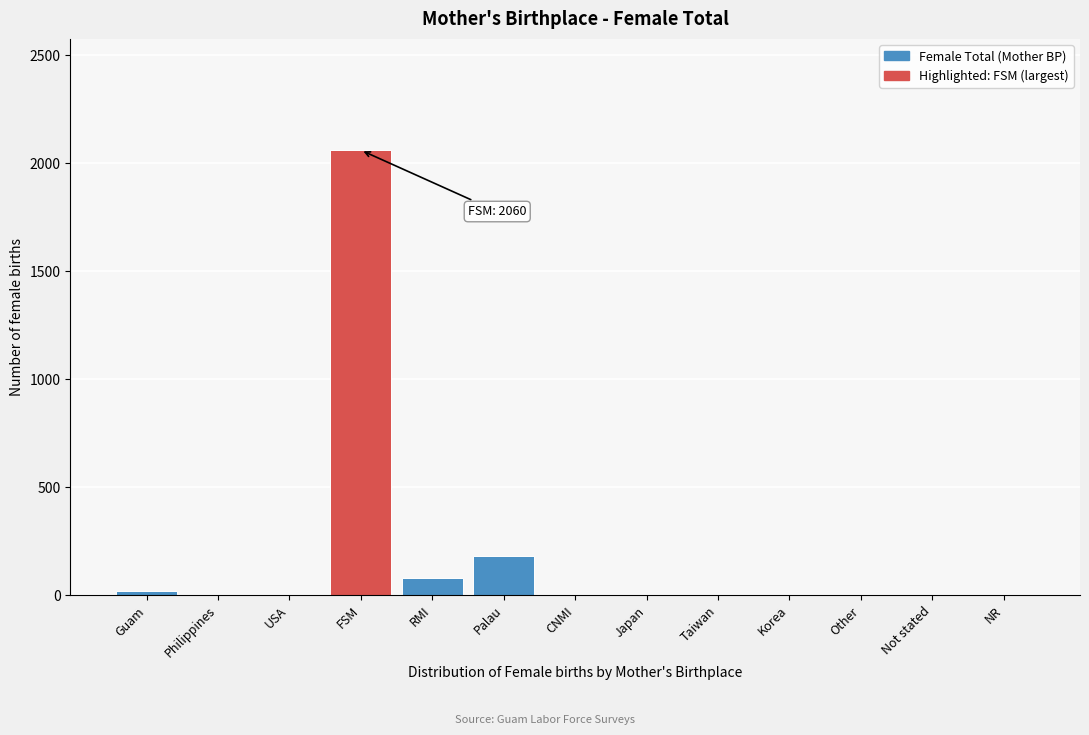

Reading left to right, extract all data points from this chart.

Guam=20	Philippines=0	USA=0	FSM=2060	RMI=82	Palau=184	CNMI=0	Japan=0	Taiwan=0	Korea=0	Other=0	Not stated=0	NR=0